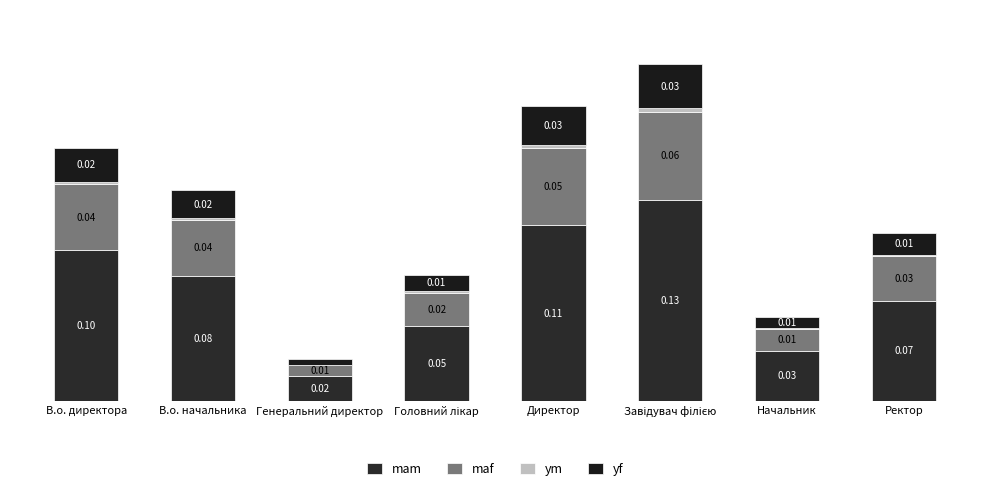

At how many categories does at least one series exceed 0?

8